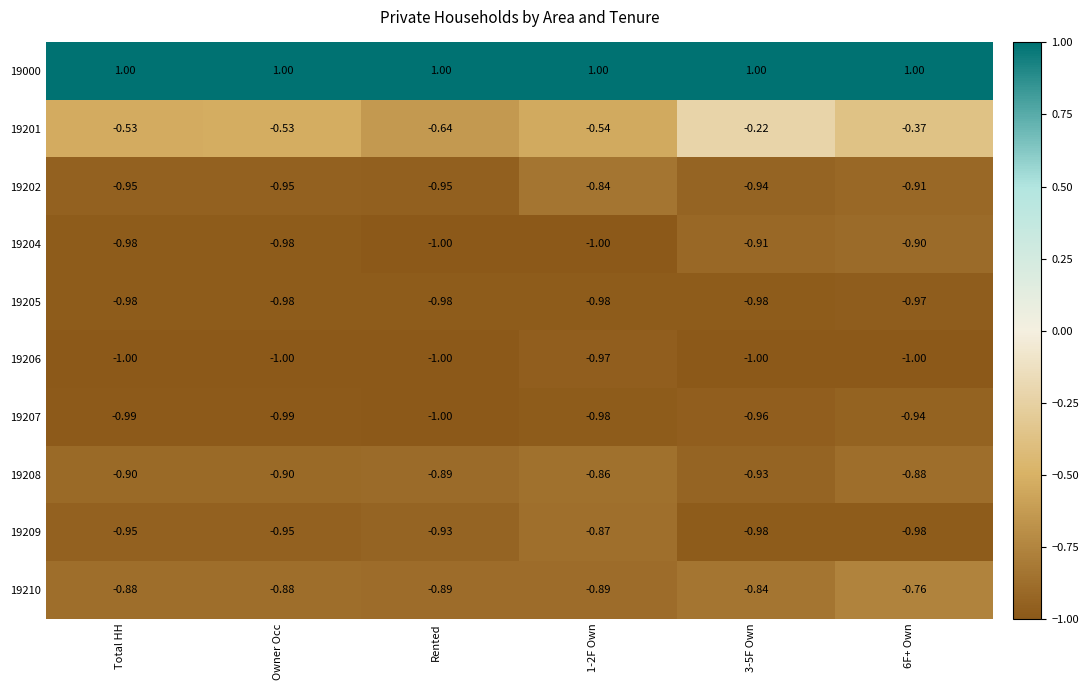

Which category has the lowest value in the 19201 series?

Rented